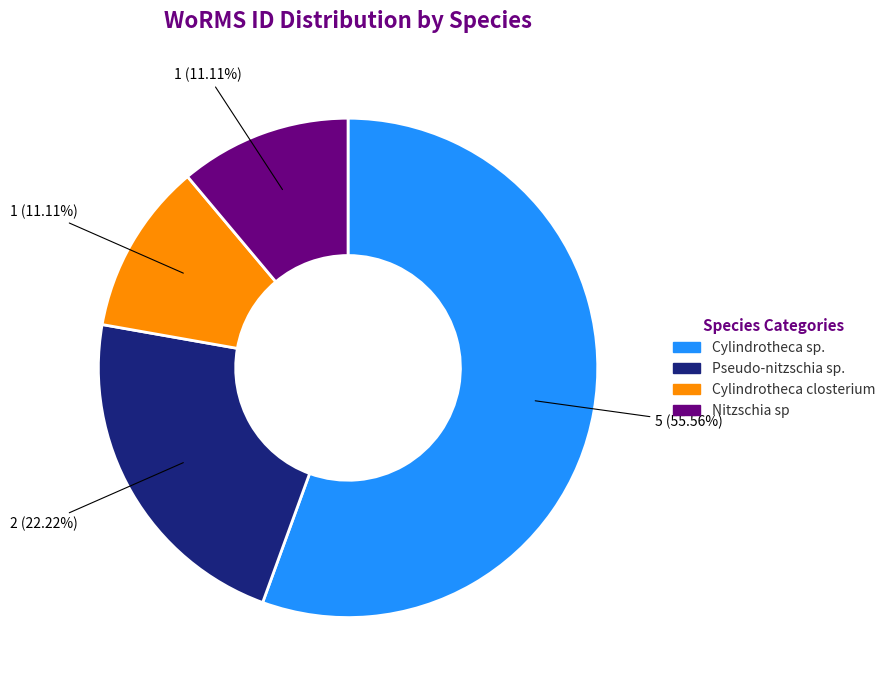

Is there a majority slice in this chart?

Yes